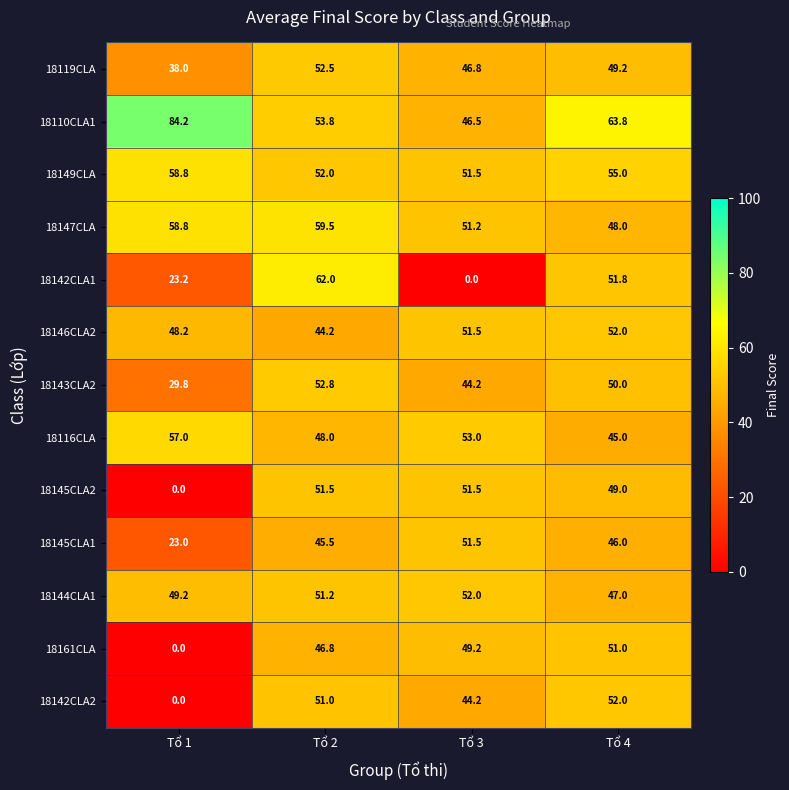

True or false: 18119CLA has a value of 52.5 at Tổ 2.

True